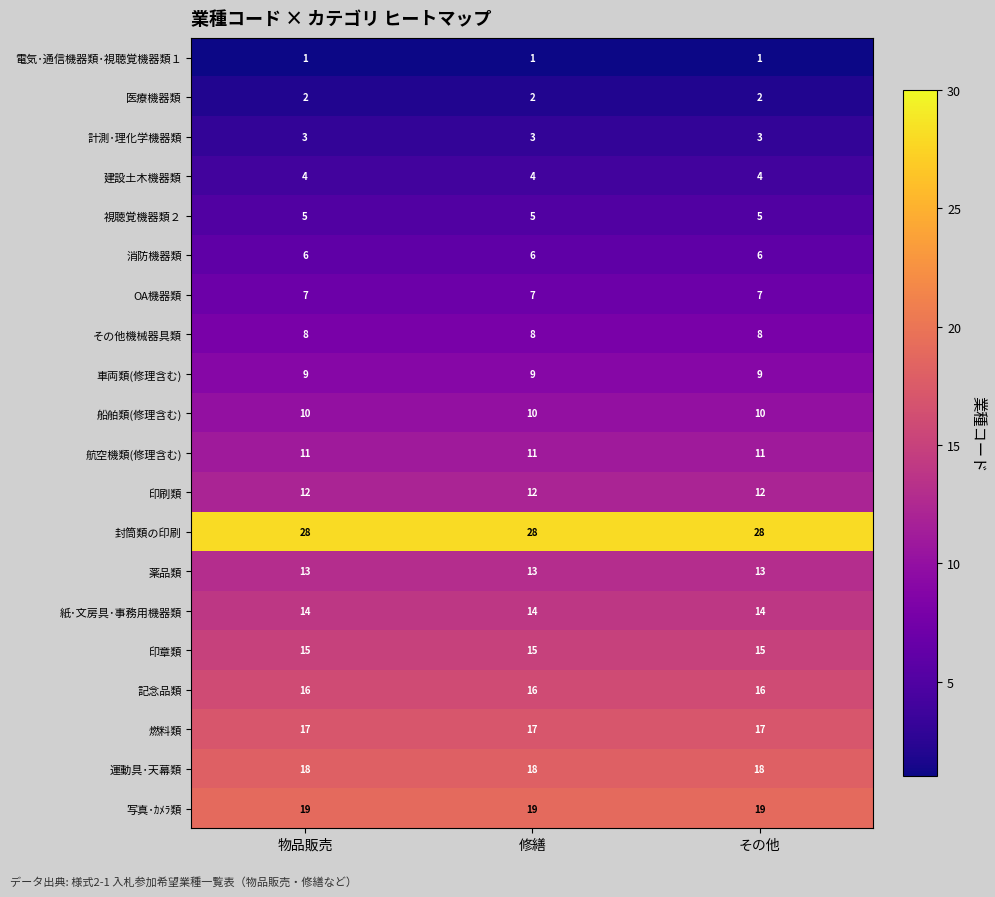

The value of 写真･ｶﾒﾗ類 at 物品販売 is 7. True or false?

False